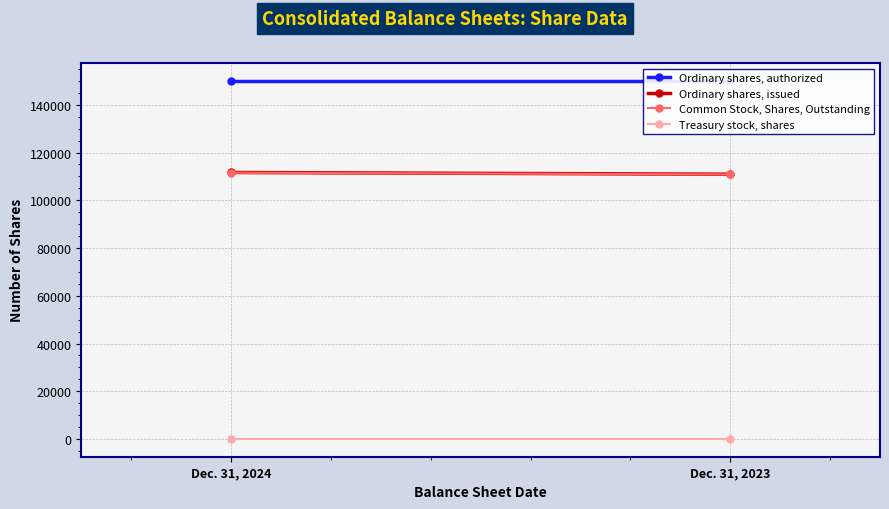

What is the difference between the maximum and minimum values in the Ordinary shares, issued series?

725